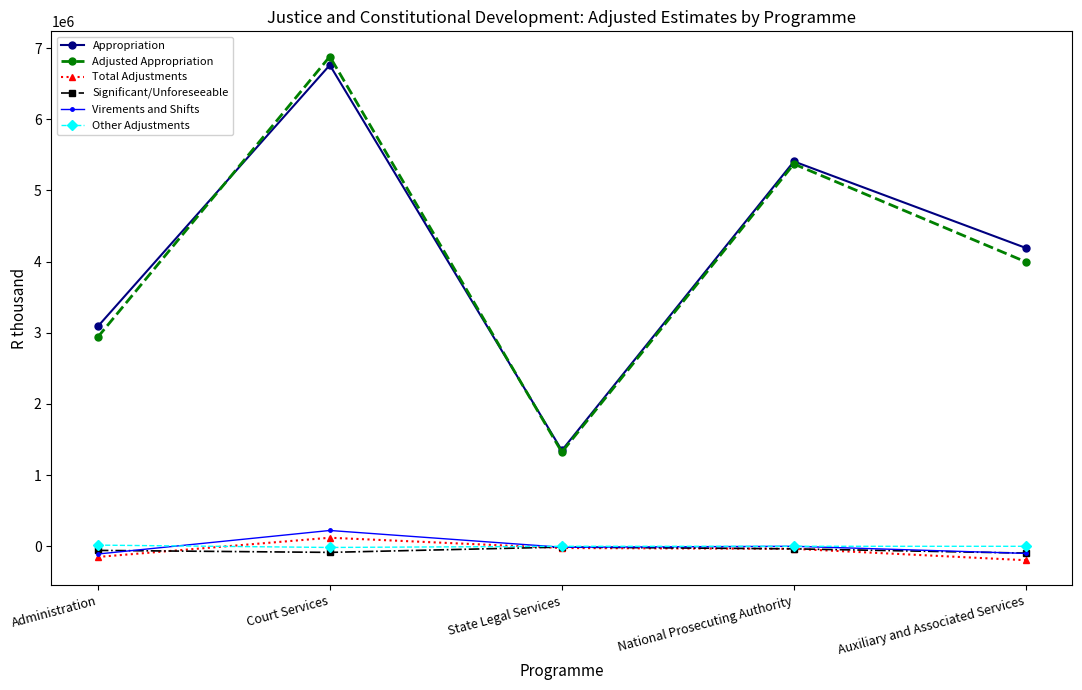

What is the smallest value displayed?

-195723